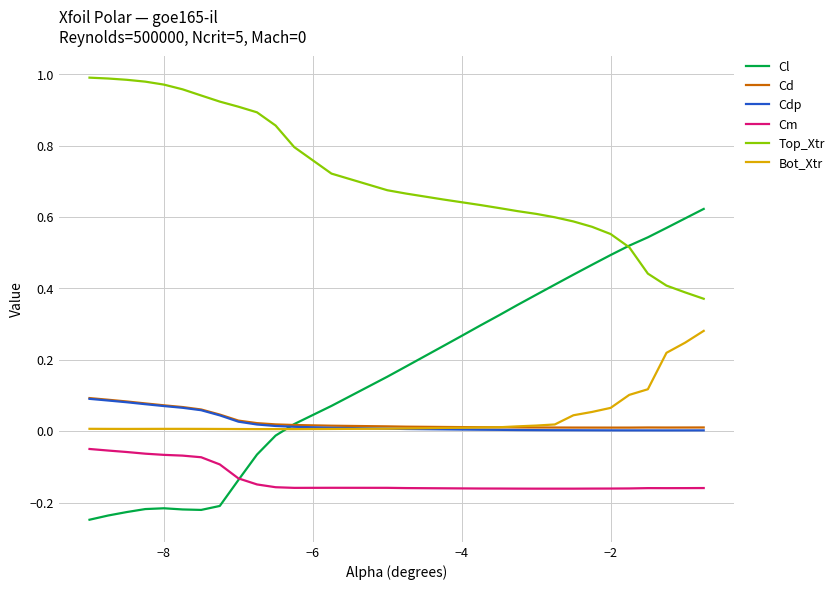

Which series has the largest total across all categories?

Top_Xtr